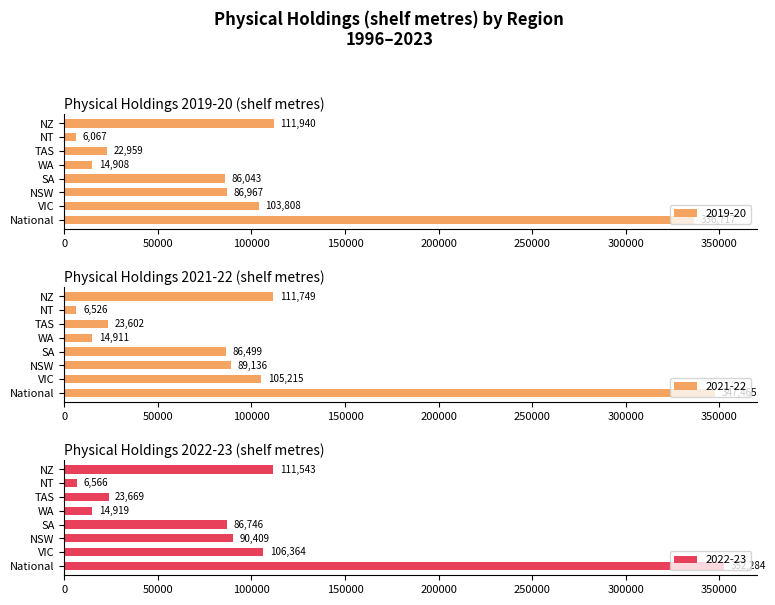

What position from the left is SA?

4